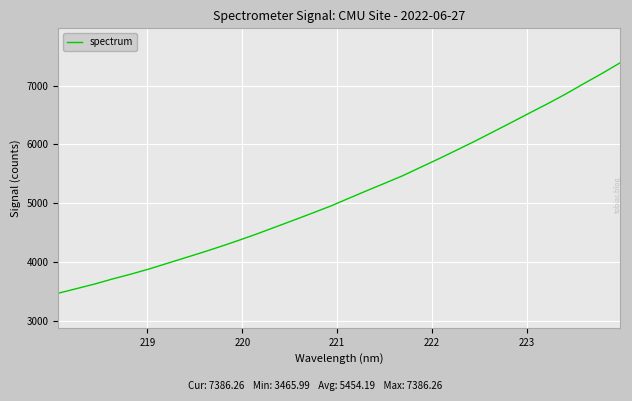

What is the maximum value shown in the chart?

7386.3